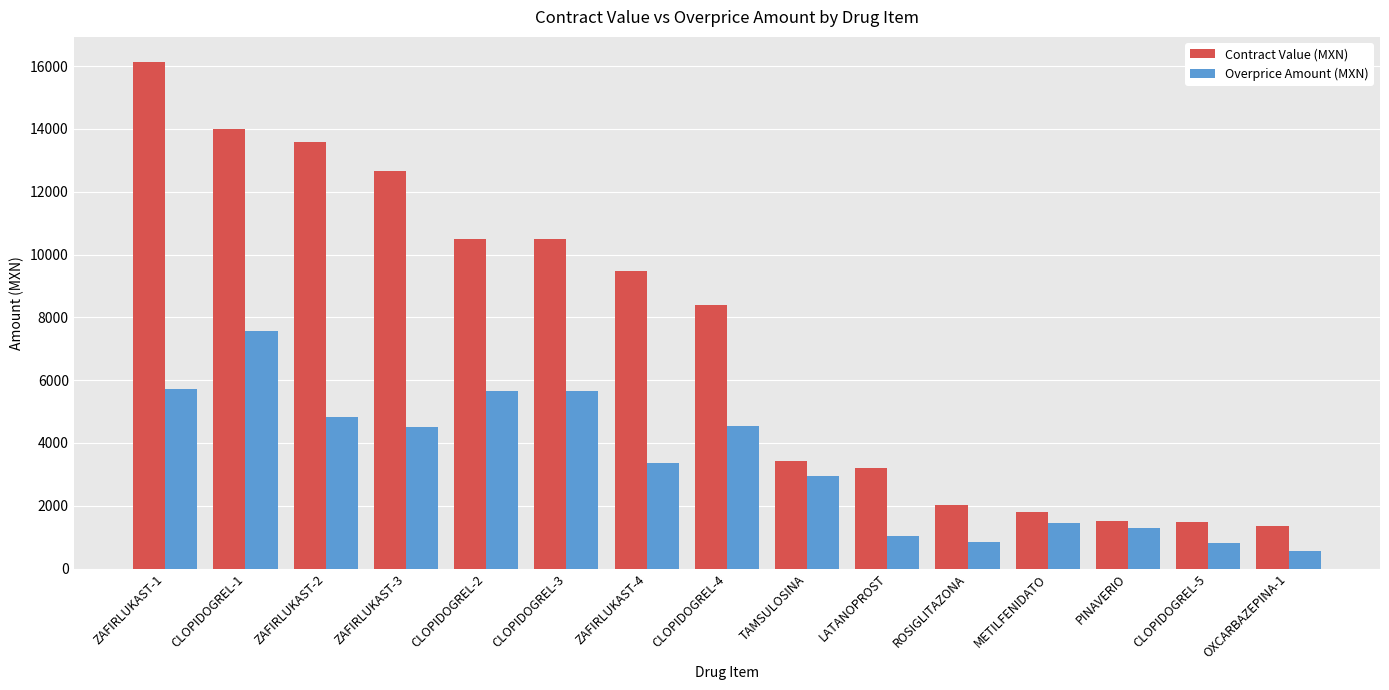

What is the value of the Overprice Amount (MXN) bar at the 9th from the left?

2936.2